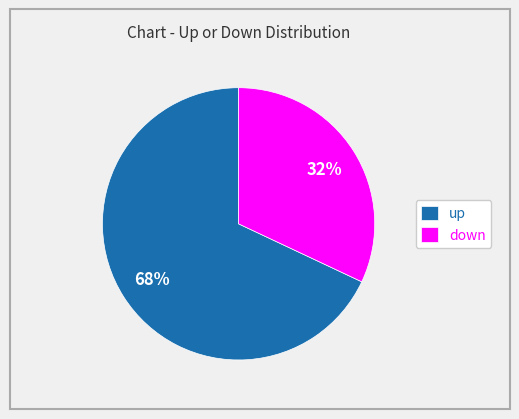

What percentage is the up slice, to the nearest percent?

68%